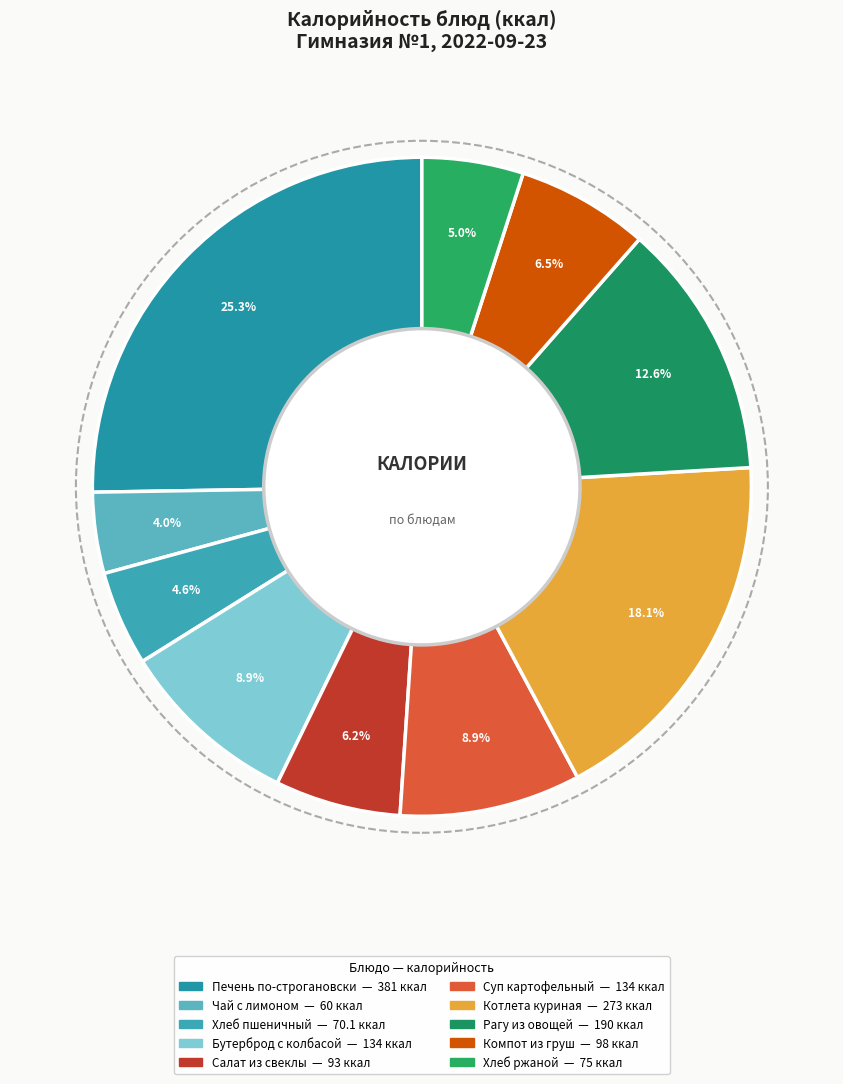

How many slices are in this pie chart?

10